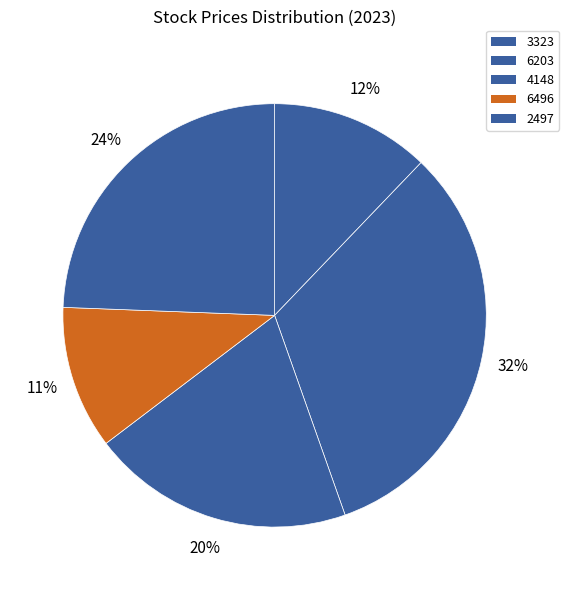

How many slices are in this pie chart?

5